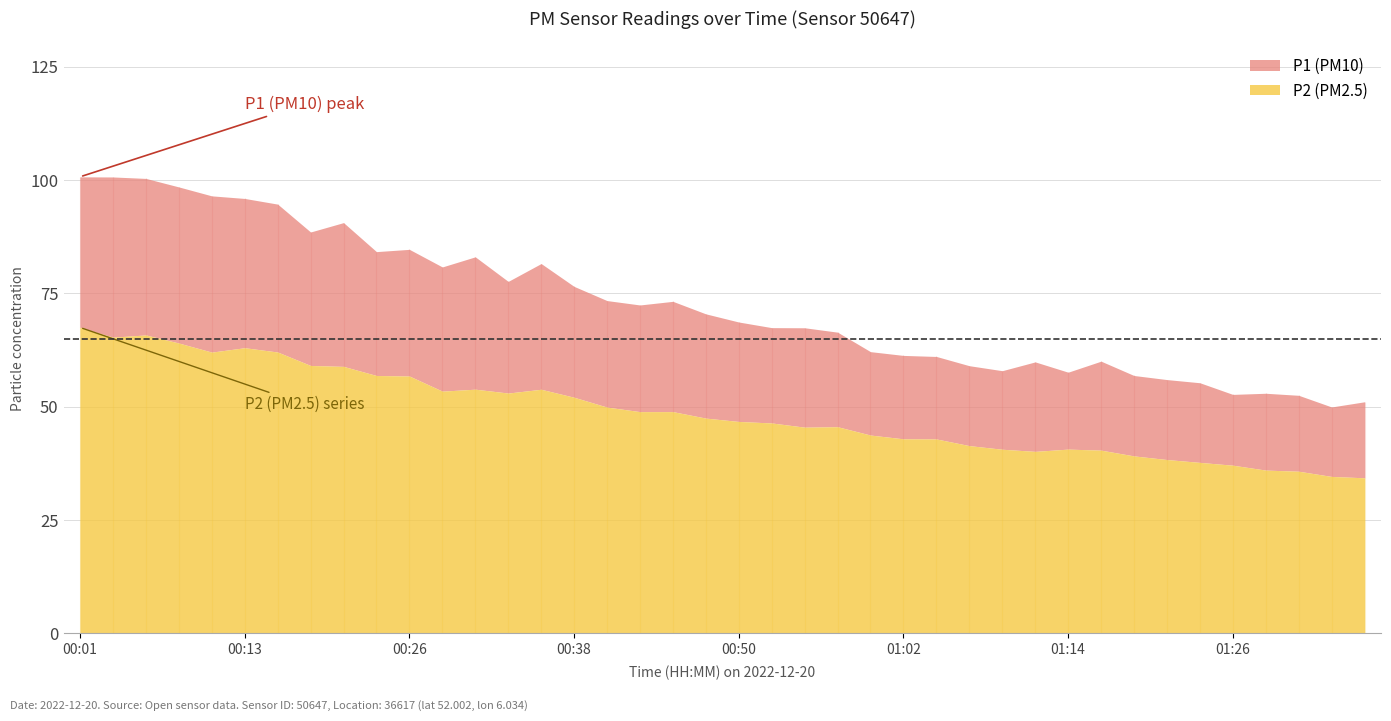

Which series has the largest range (max minus min)?

P1 (PM10)